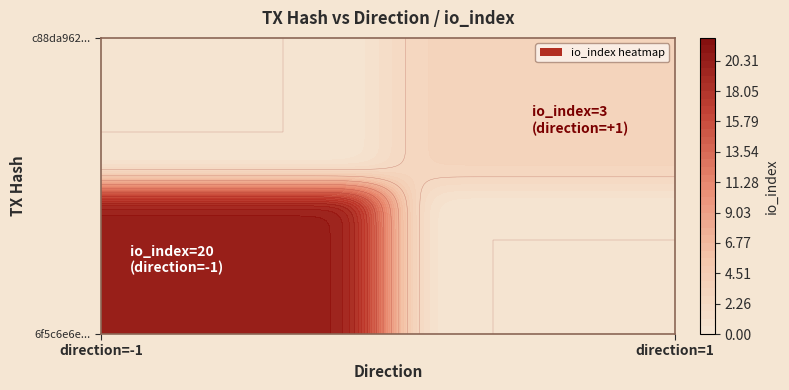

Count the number of categories in the chart.

2